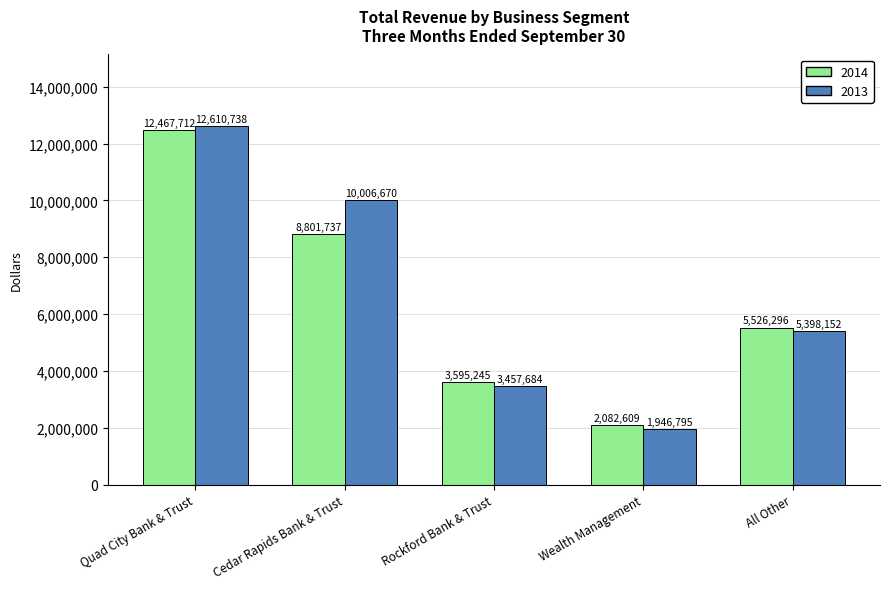

At which category is the sum across all series the highest?

Quad City Bank & Trust